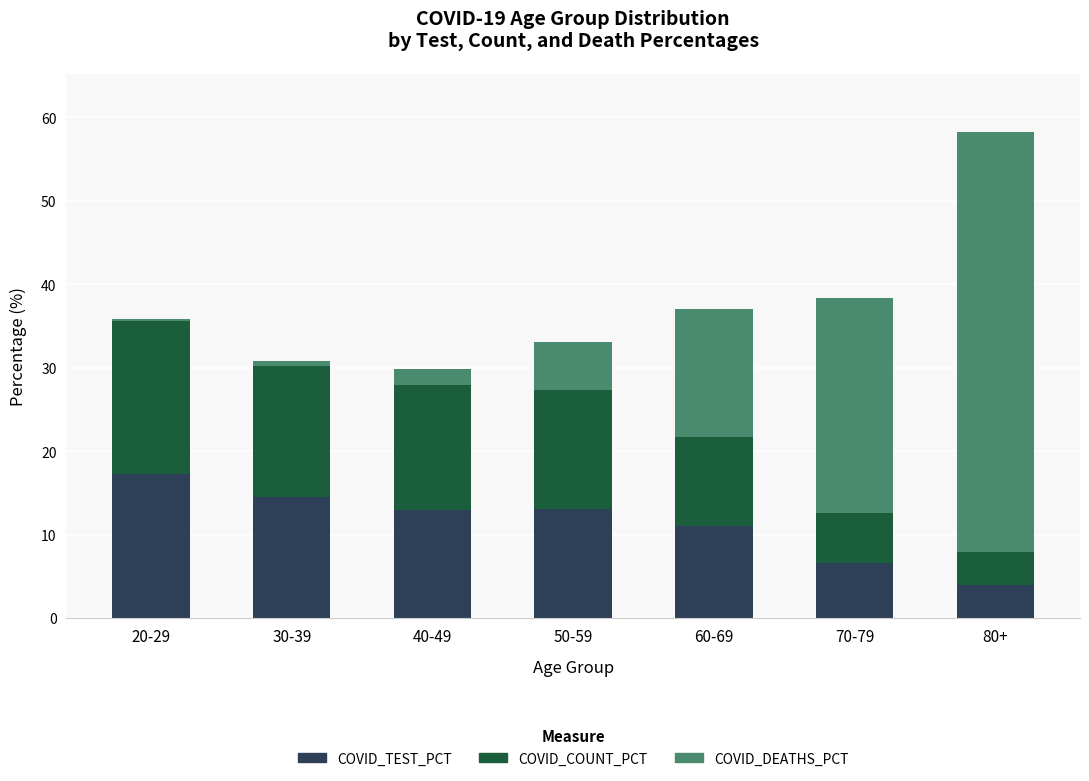

Is it true that COVID_TEST_PCT equals 4.2 at 60-69?

False